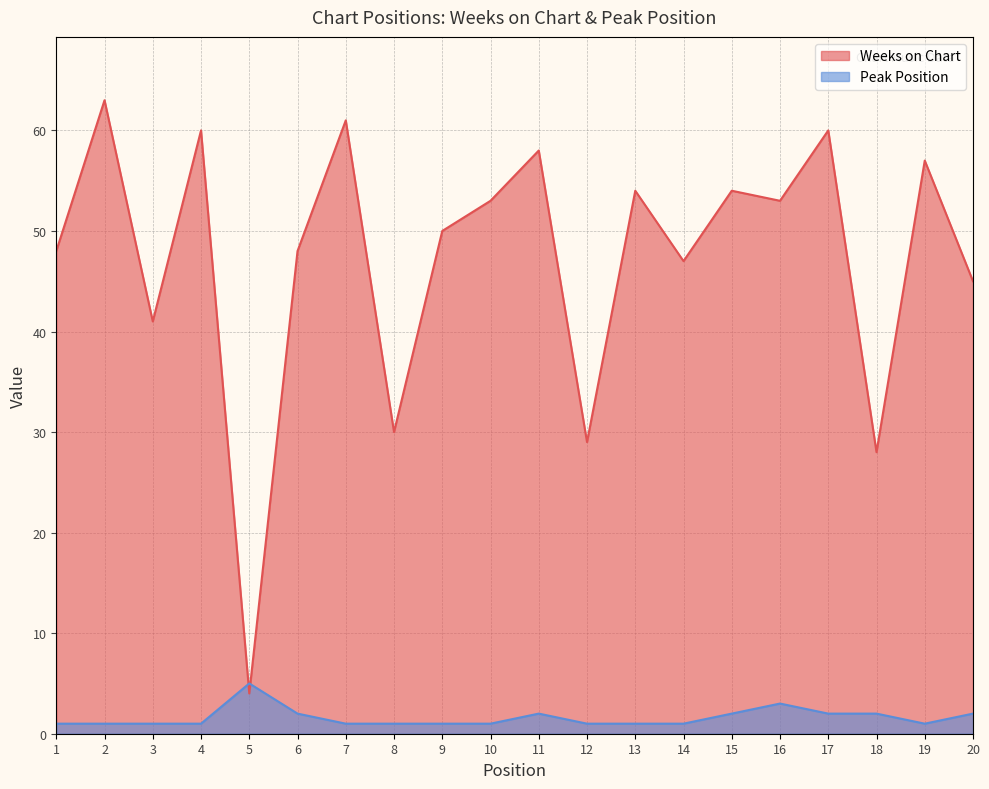

What is the spread (max minus min) of values at 3?

40